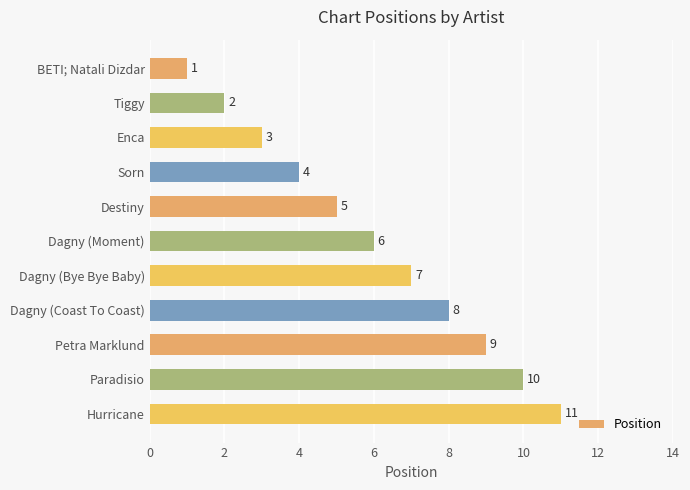

What is the sum of all values?

66